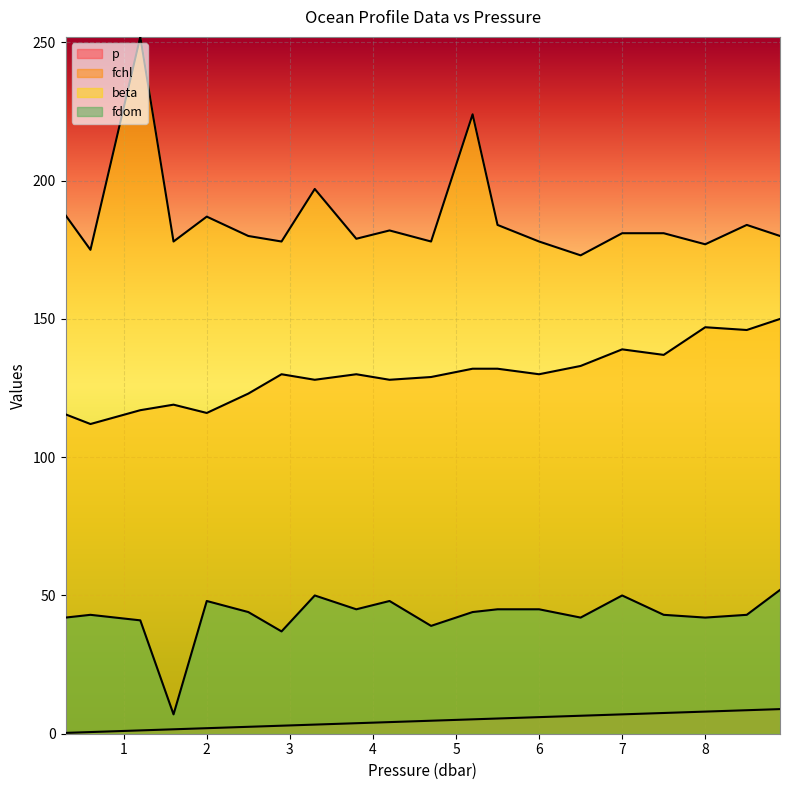

True or false: fdom has a value of 44.0 at 5.2.

True